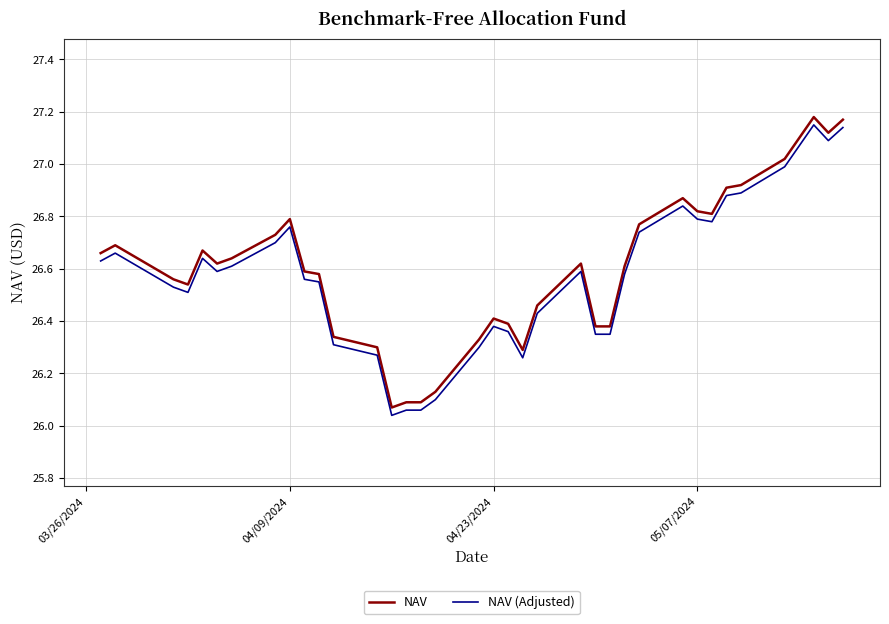

True or false: NAV (Adjusted) and NAV cross at least once.

False